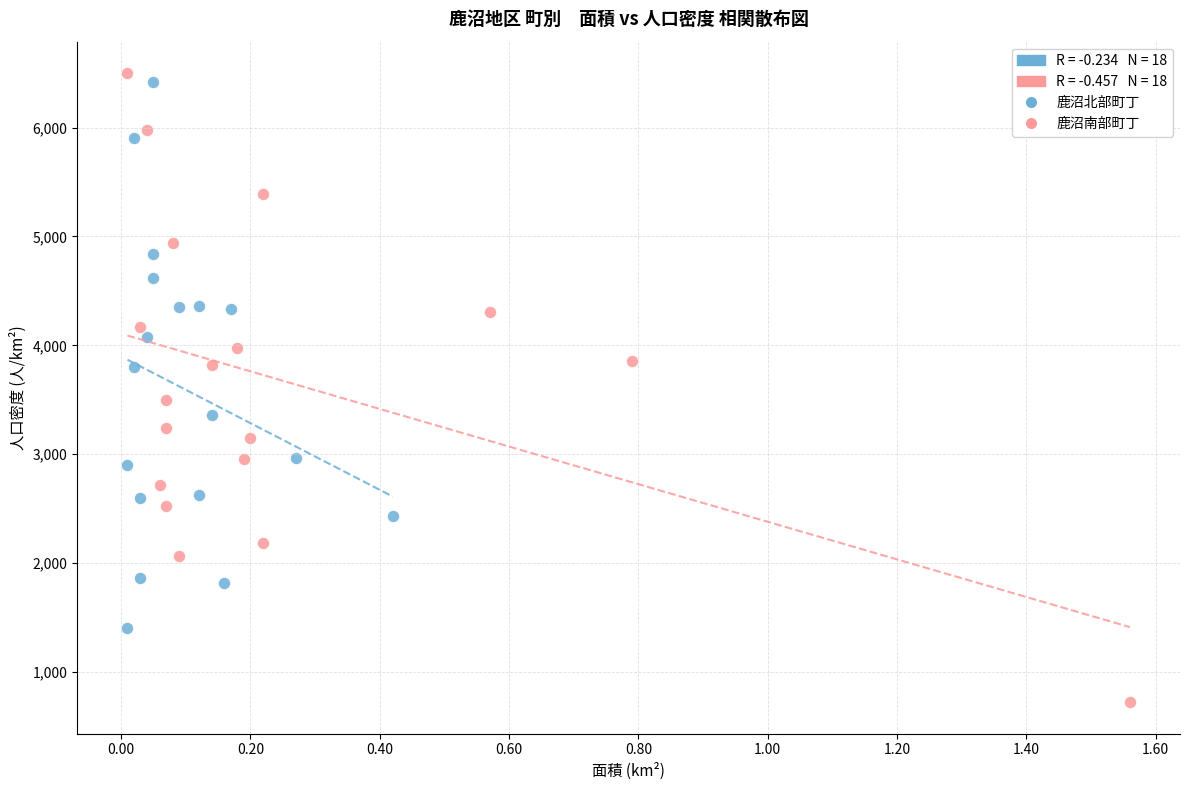

Which series reaches the minimum Y coordinate?

鹿沼南部町丁